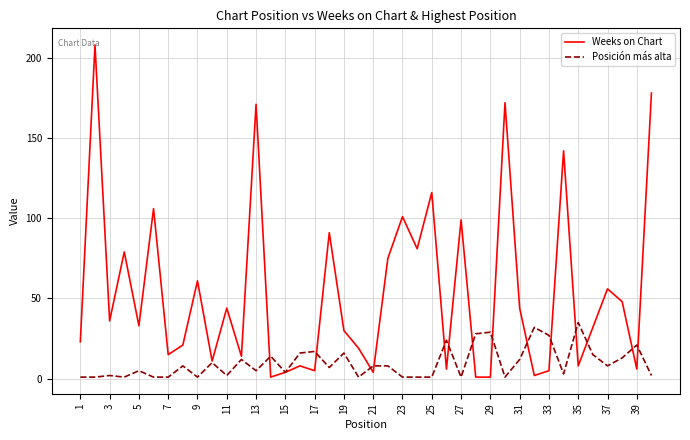

What is the maximum value shown in the chart?

208